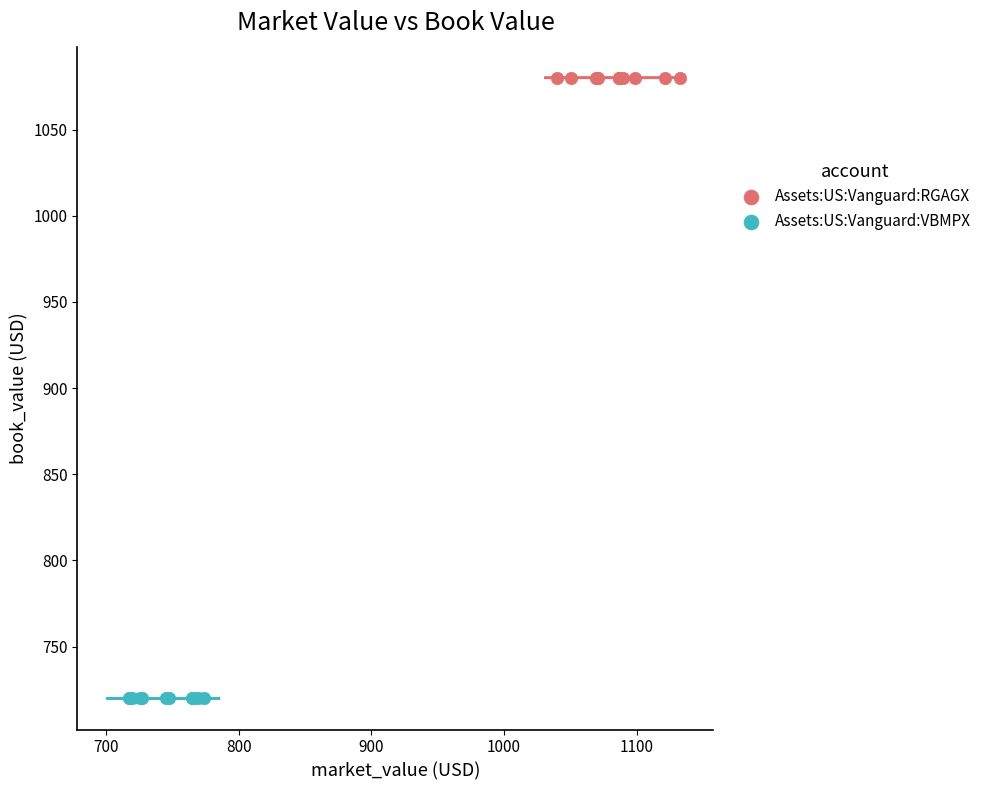

What are all the series names shown in the legend?

Assets:US:Vanguard:RGAGX, Assets:US:Vanguard:VBMPX